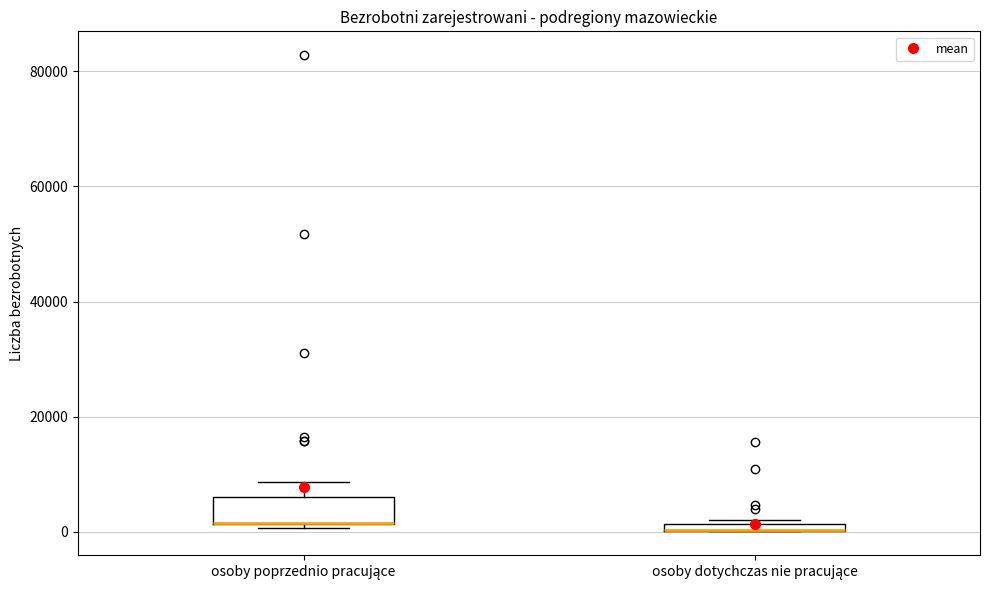

Where is the lower edge of the box for osoby dotychczas nie pracujące on the y-axis? The values are not printed on the chart, so give them approximately, as read against the axis.

0